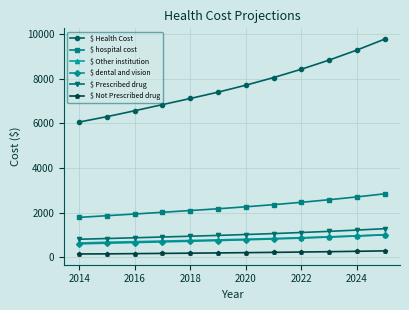

What is the maximum value shown in the chart?

9764.7